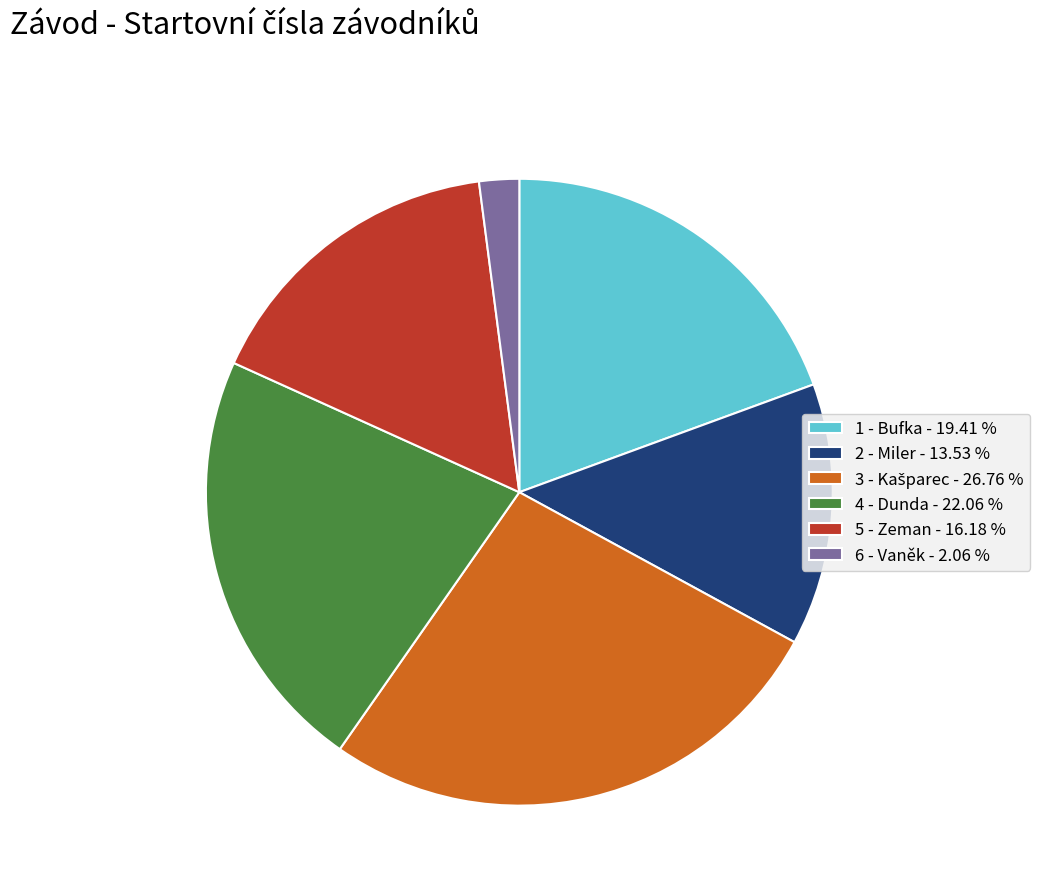

What is the ratio of the value at 4 - Dunda - 22.06 % to the value at 5 - Zeman - 16.18 %?

1.4